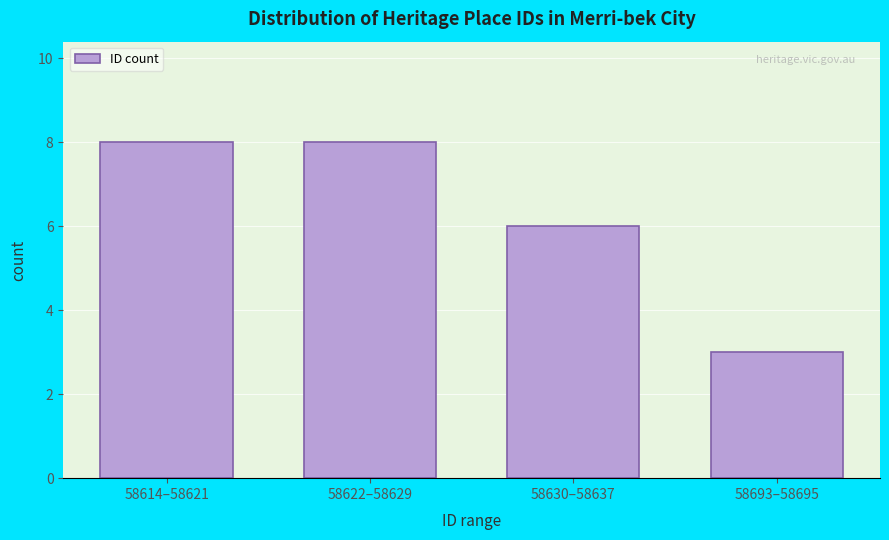

Reading left to right, extract all data points from this chart.

8	8	6	3